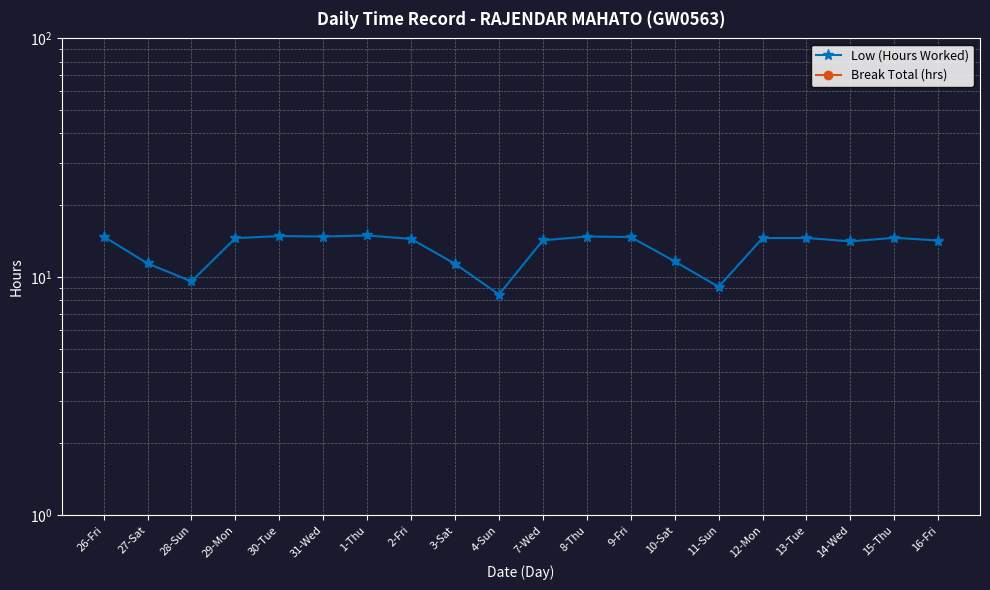

At which label does Low (Hours Worked) first exceed 14?

26-Fri